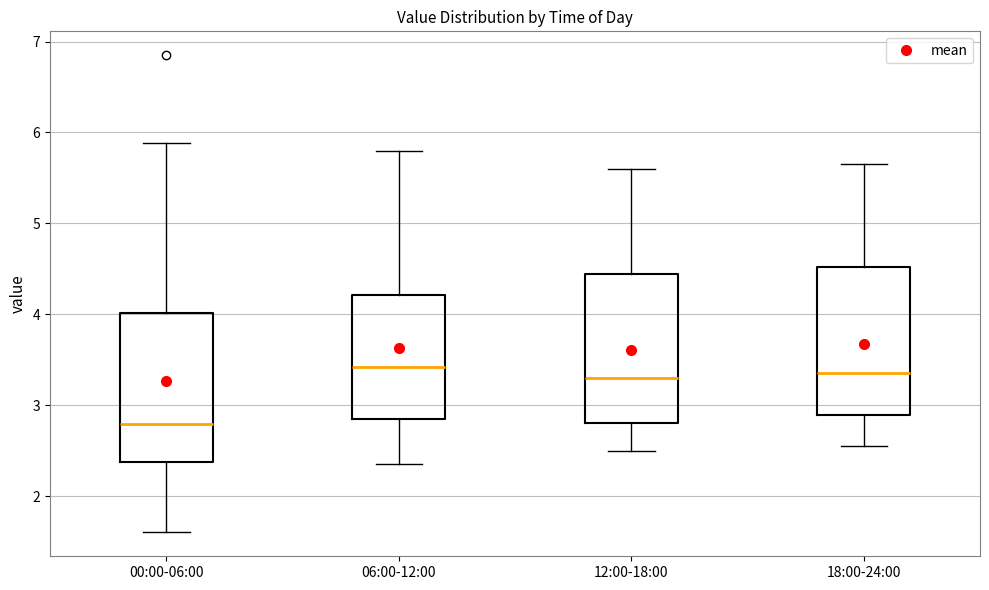

Where is the lower edge of the box for 12:00-18:00 on the y-axis? The values are not printed on the chart, so give them approximately, as read against the axis.

2.8